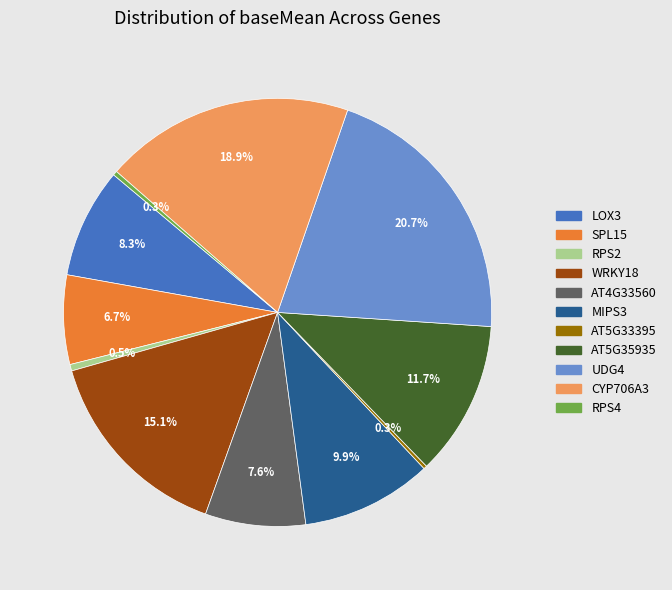

To the nearest percent, what is the difference between the AT4G33560 and CYP706A3 slice percentages?

11%